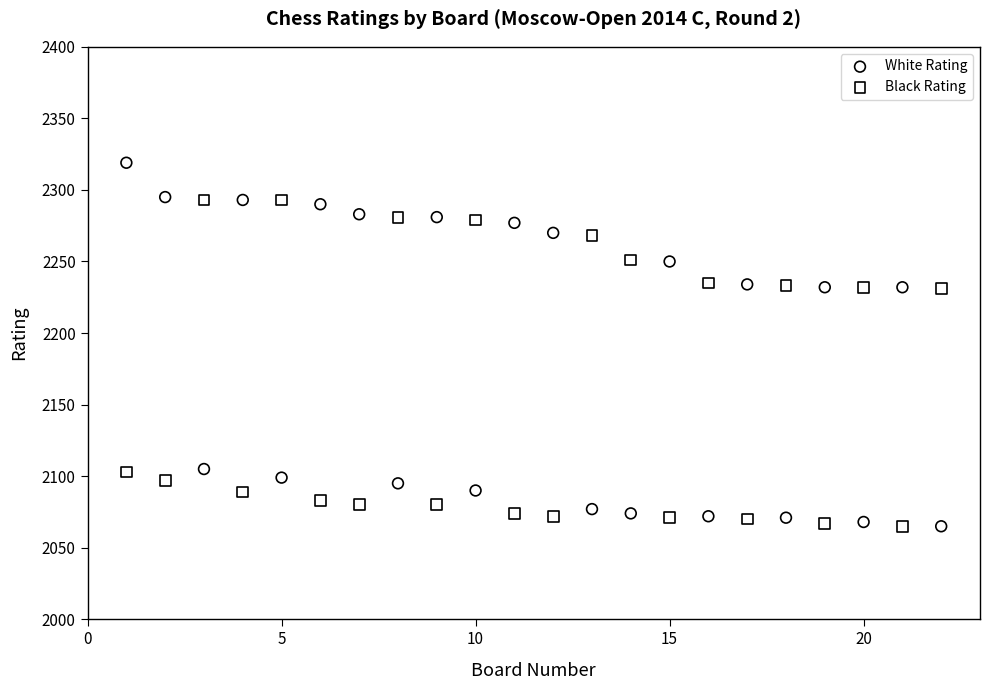

Across all data points, what is the range of Y values (max minus min)?

254